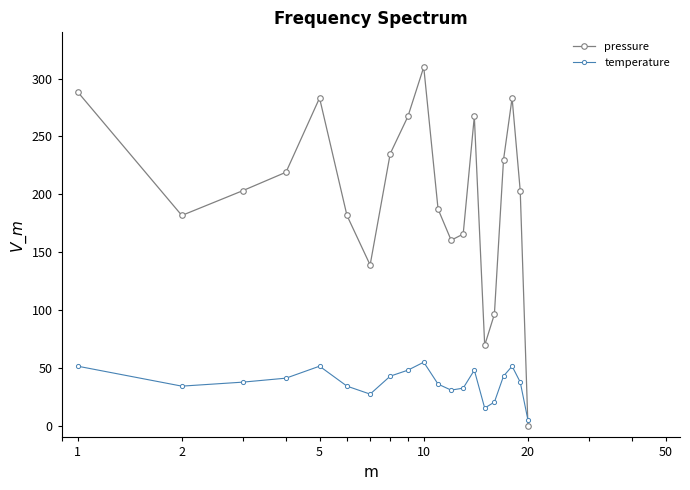

Which series has the largest range (max minus min)?

pressure